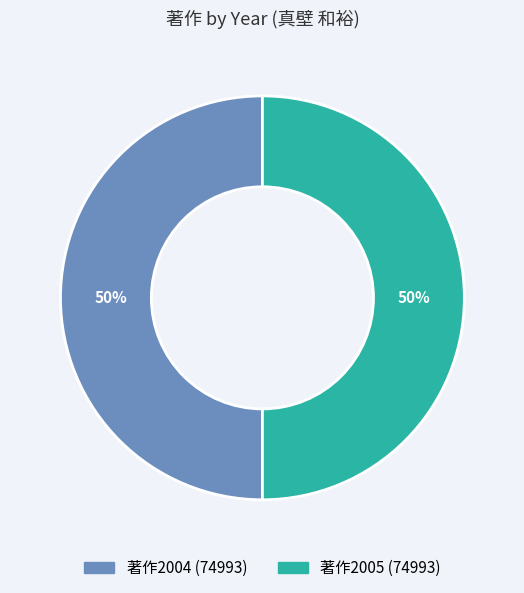

To the nearest percent, what is the average slice percentage?

50%